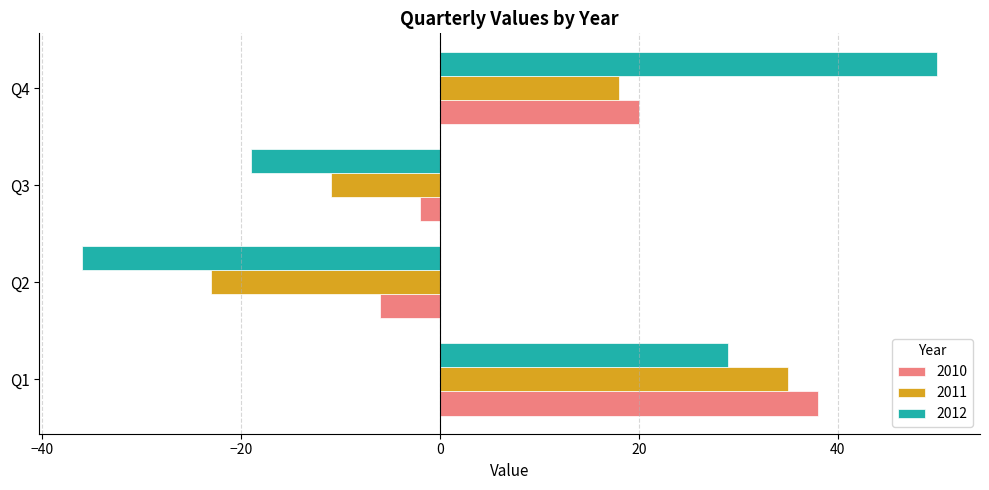

At Q2, list the series in order from largest to smallest.

2010, 2011, 2012